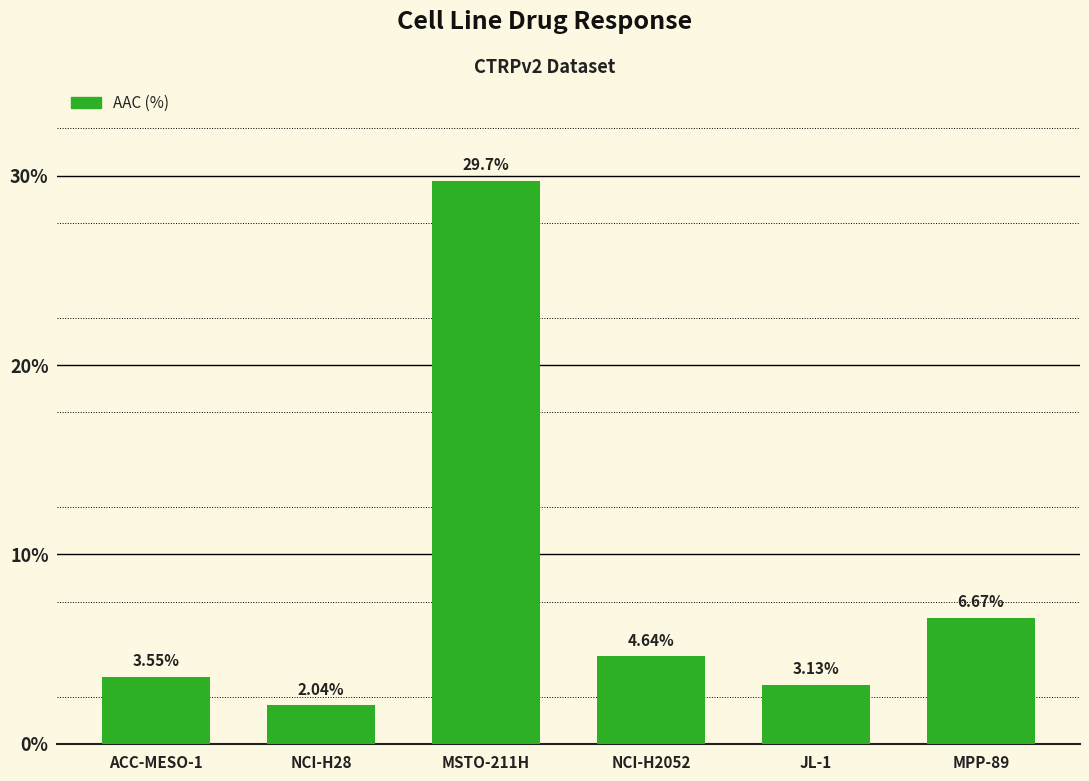

Does the chart contain any negative values?

No